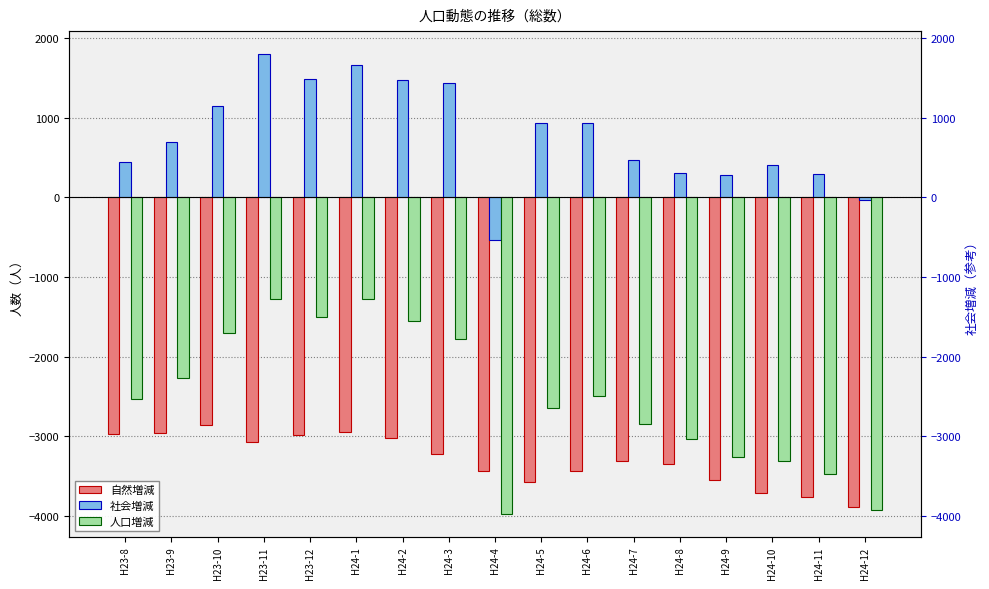

Rank the categories by 人口増減 value from lowest to highest.

H24-4, H24-12, H24-11, H24-10, H24-9, H24-8, H24-7, H24-5, H23-8, H24-6, H23-9, H24-3, H23-10, H24-2, H23-12, H23-11, H24-1